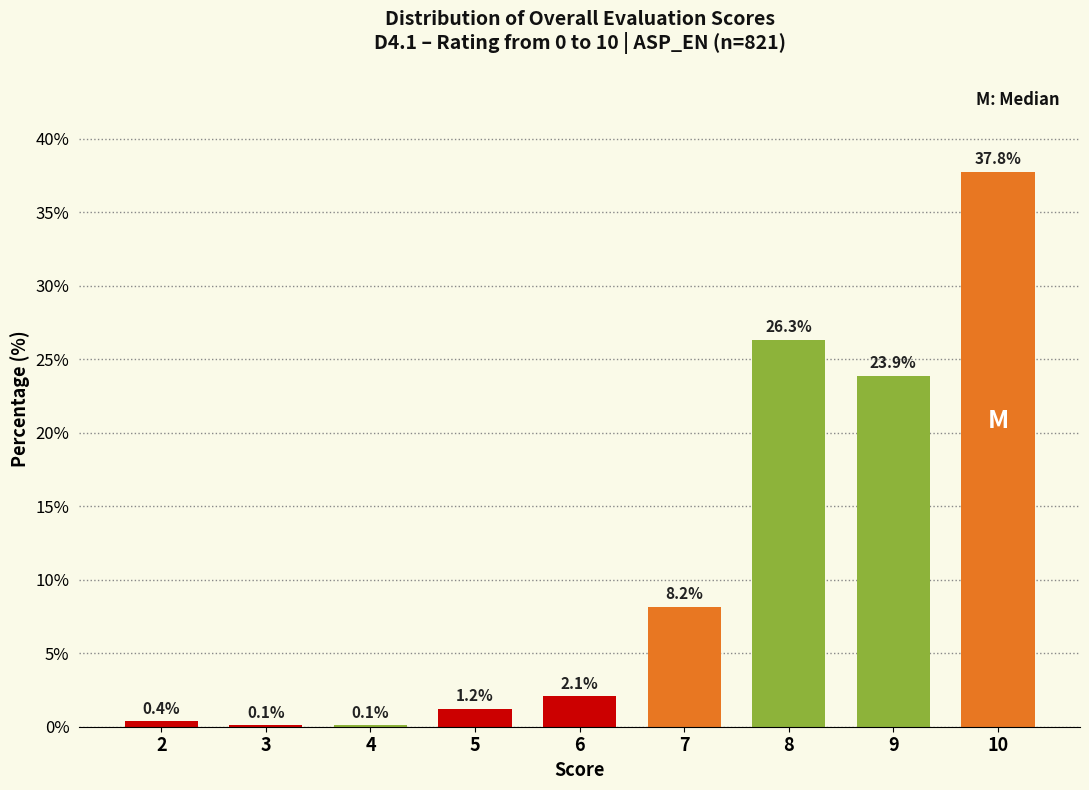

Reading right to left, extract all data points from this chart.

10=37.8	9=23.9	8=26.3	7=8.2	6=2.1	5=1.2	4=0.1	3=0.1	2=0.4